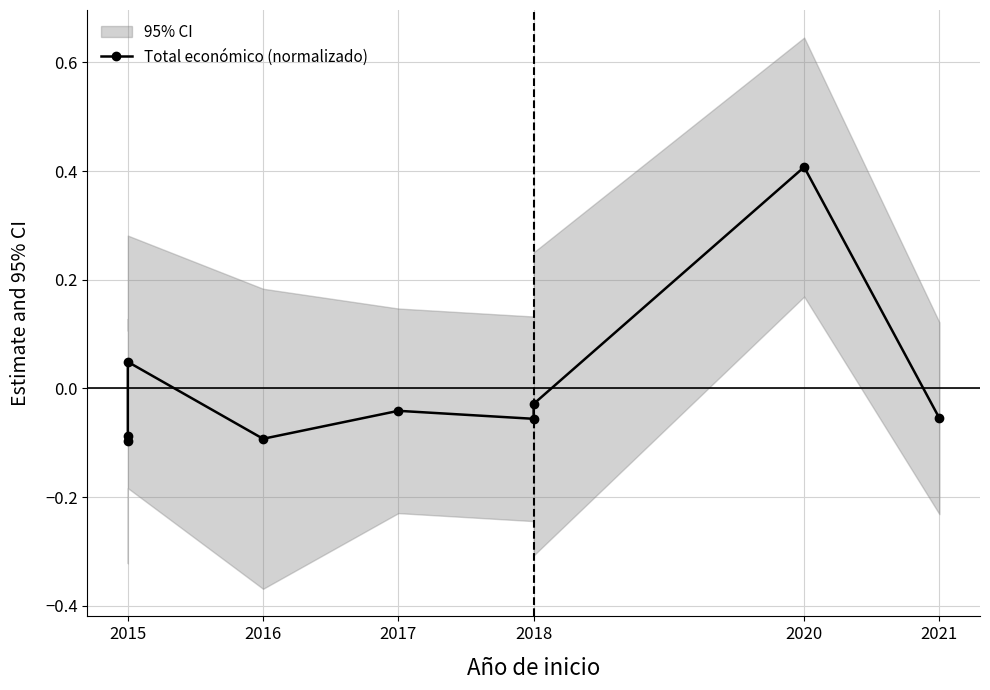

How many lines are shown in the chart?

1